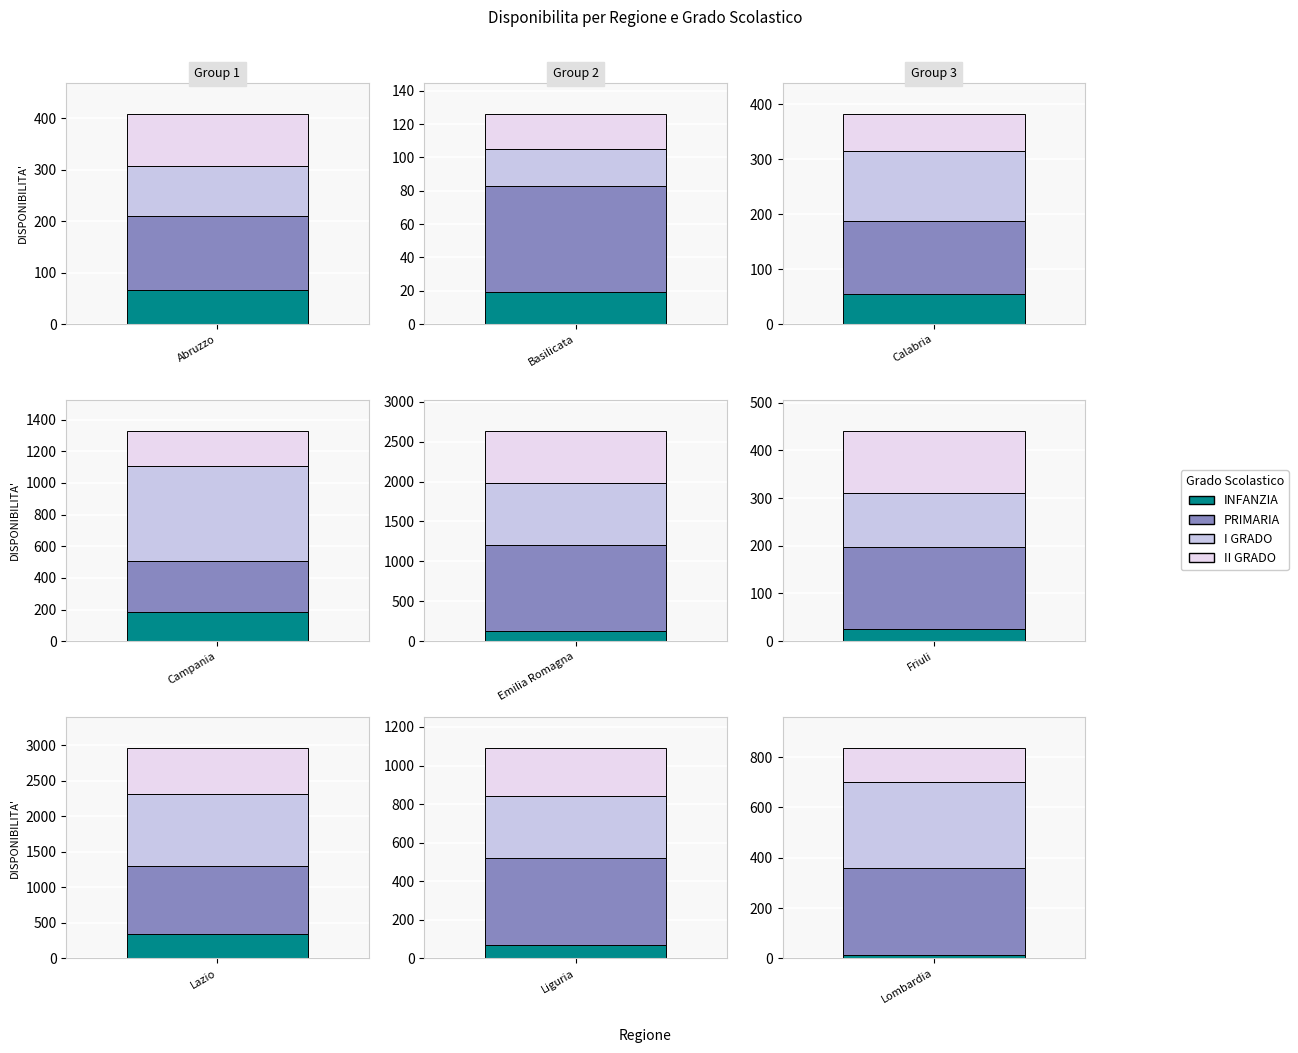

At how many categories does at least one series exceed 846?

2